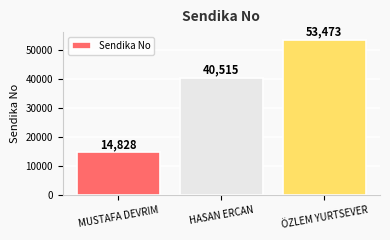

What is the maximum value shown in the chart?

53473